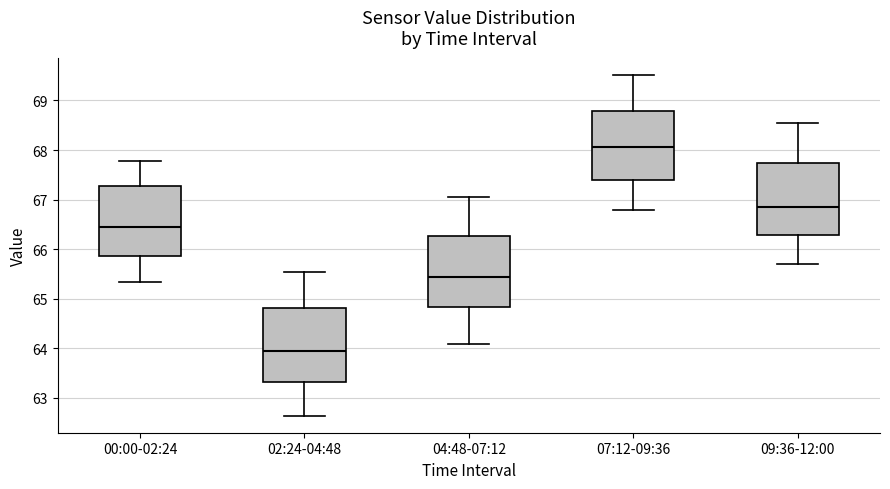

Reading left to right, transcribe this box plot: for each box, give where its median line is, the range the box spans, and where its two whiskers end, as read against the y-axis. The values are not printed on the chart, so give them approximately, as read against the axis.

00:00-02:24: median 66.4, box 65.9 to 67.3, whiskers 65.3 to 67.8
02:24-04:48: median 63.9, box 63.3 to 64.8, whiskers 62.6 to 65.5
04:48-07:12: median 65.4, box 64.8 to 66.3, whiskers 64.1 to 67.1
07:12-09:36: median 68.1, box 67.4 to 68.8, whiskers 66.8 to 69.5
09:36-12:00: median 66.9, box 66.3 to 67.7, whiskers 65.7 to 68.5